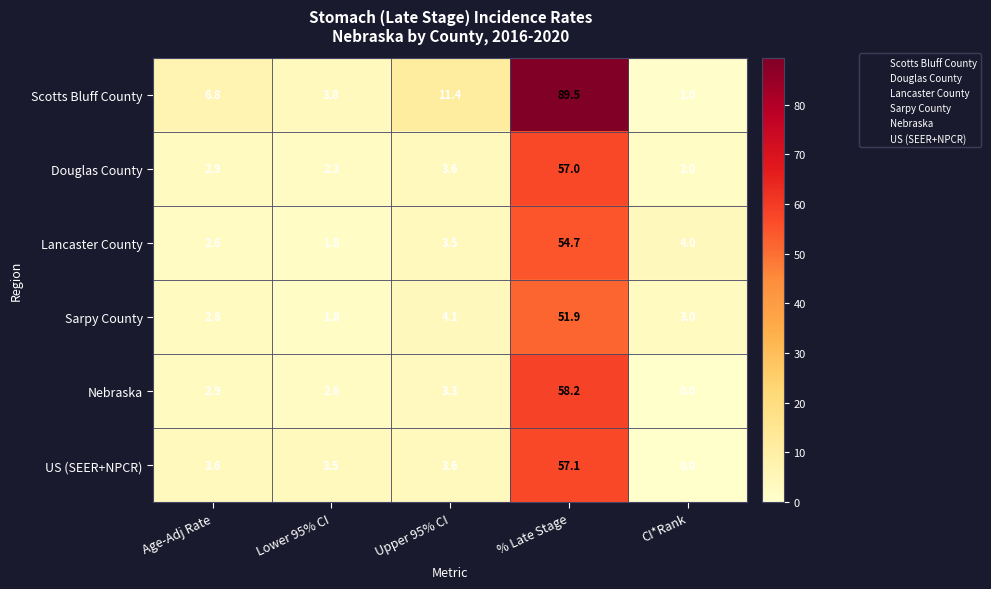

What is the sum of all US (SEER+NPCR) values?

67.8